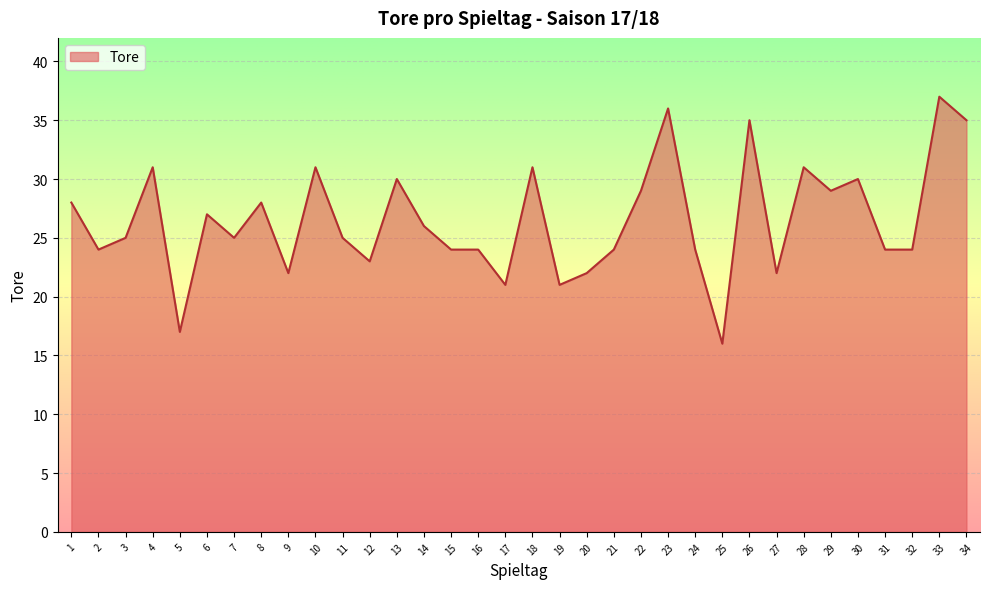

The chart shows a value of 35 at 17. True or false?

False